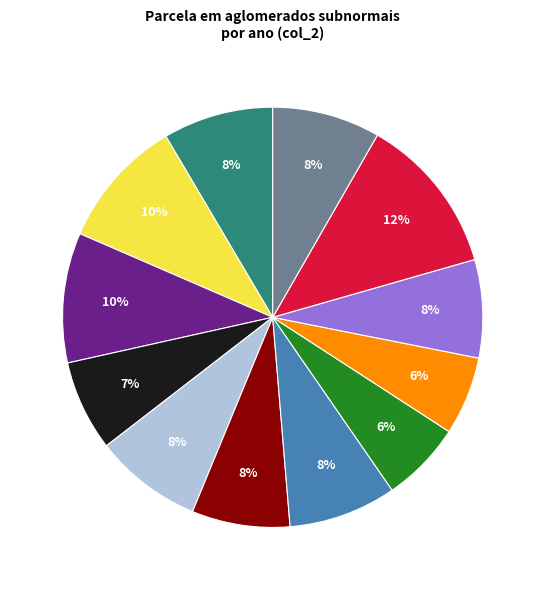

To the nearest percent, what is the average slice percentage?

8%